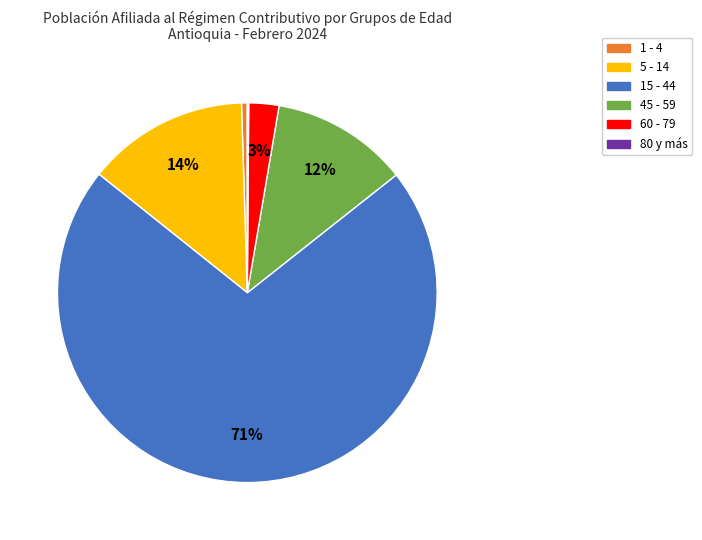

Do 15 - 44 and 5 - 14 together represent more than half of the pie?

Yes